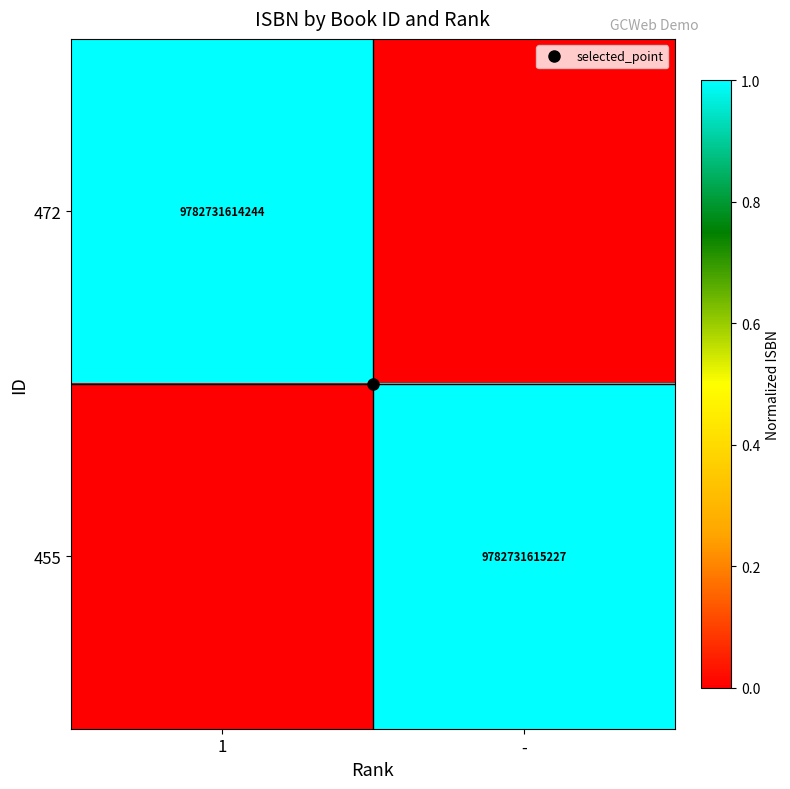

At which category is the sum across all series the highest?

-